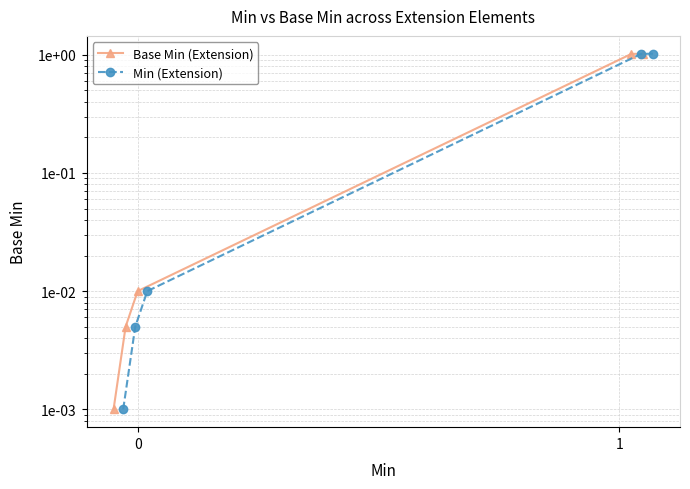

What is the difference between the maximum and second lowest values in the Min (Extension) series?

1.0